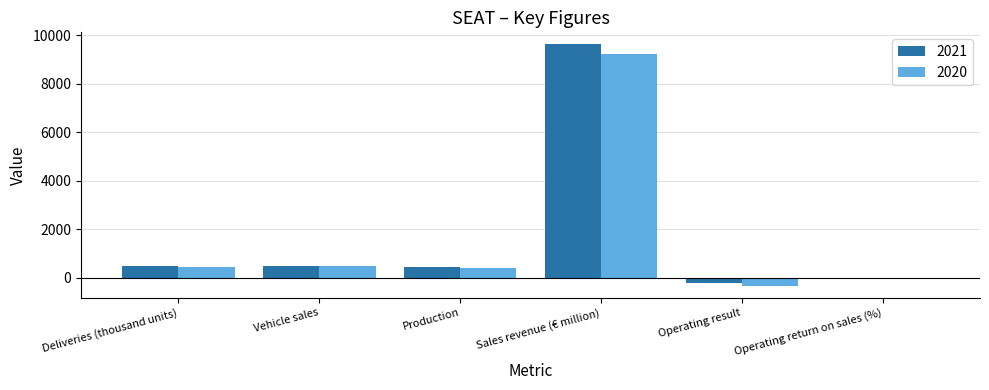

What is the sum of all 2021 values?

10767.6